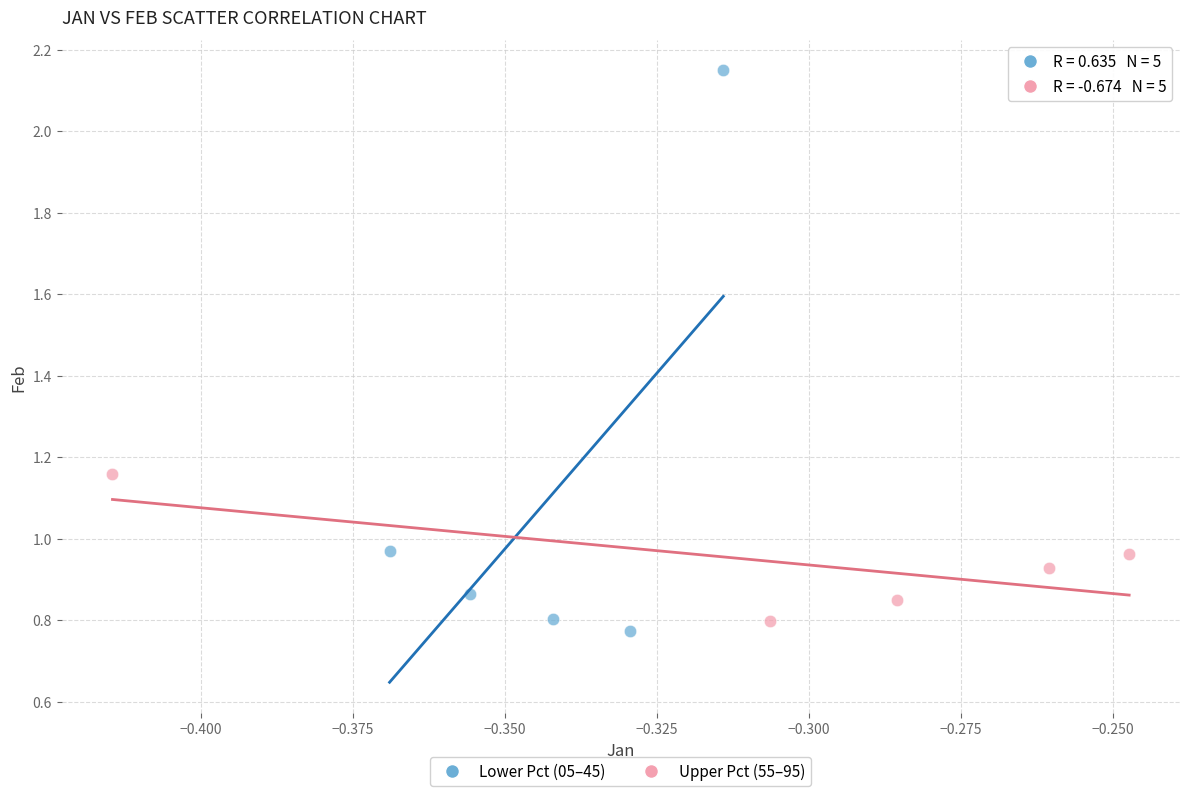

Which series has the largest Y range (max minus min)?

Lower Pct (05–45)